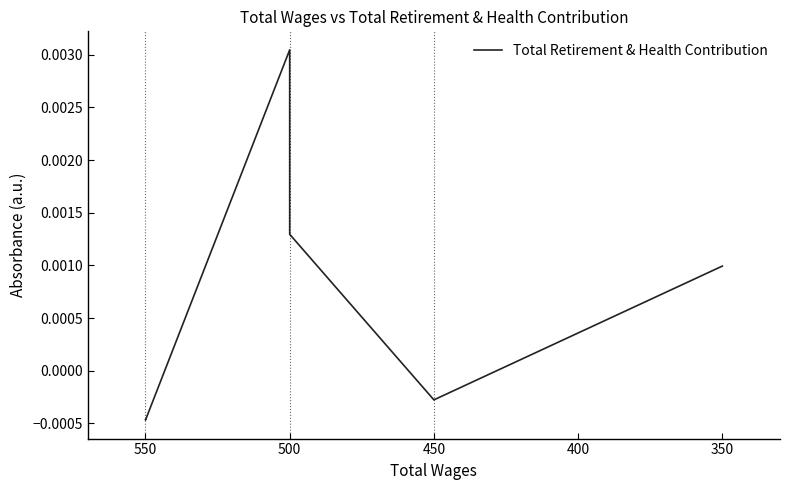

How many distinct data groups are displayed?

1